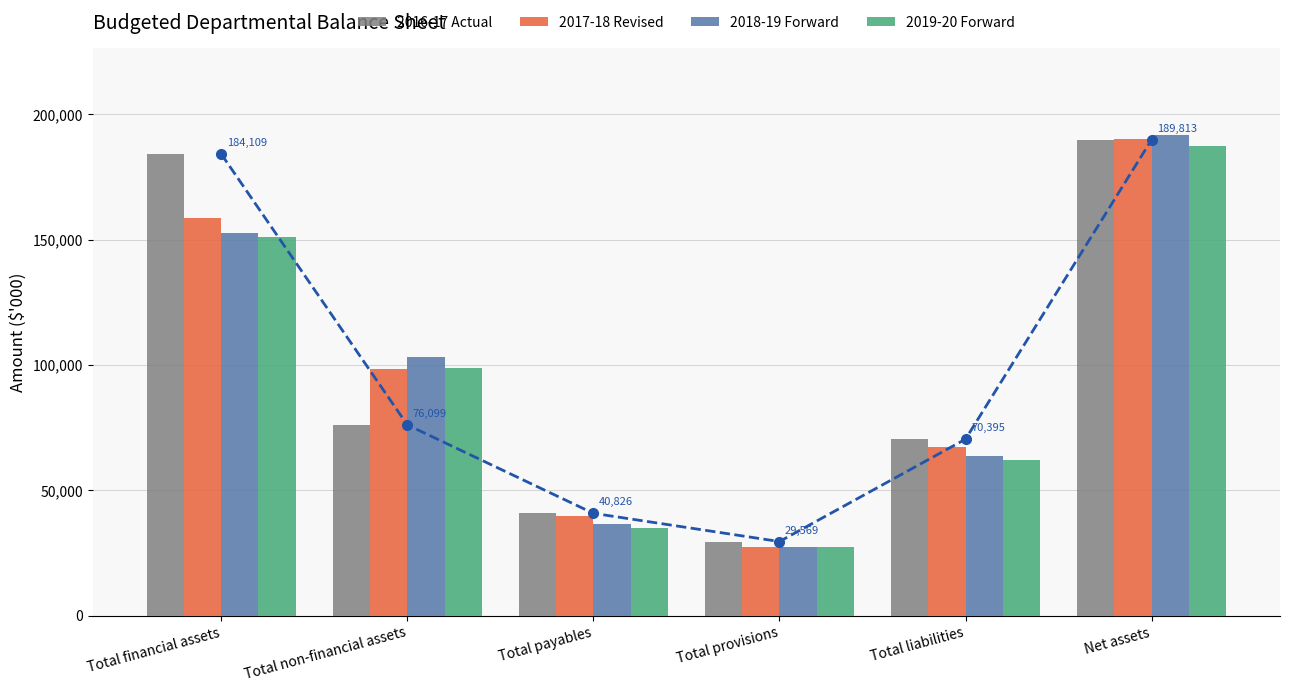

Between Total liabilities and Total provisions, which is larger?

Total liabilities